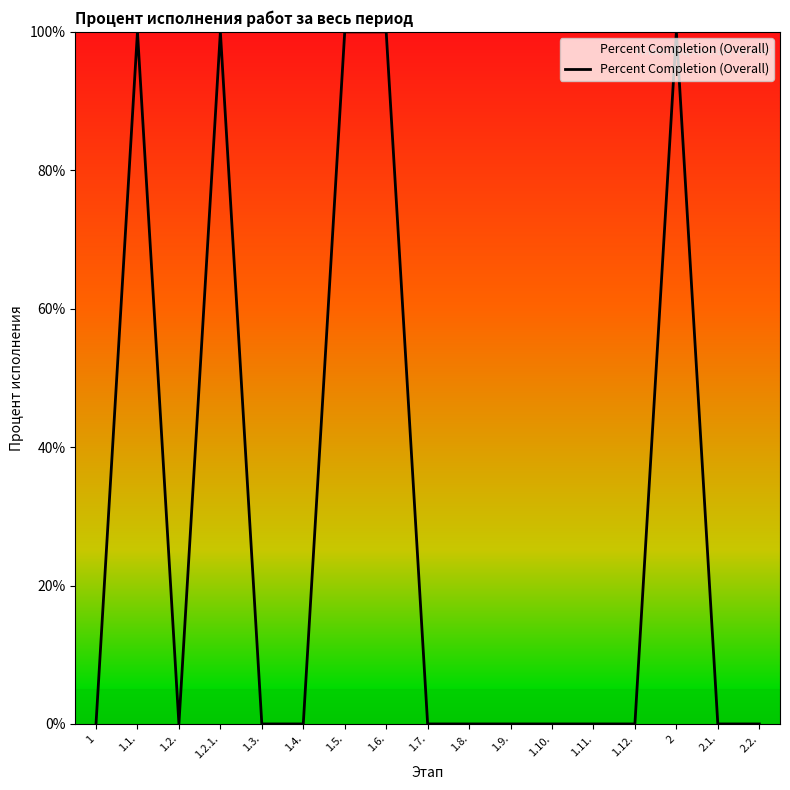

The value at 2.1. is 0. True or false?

True